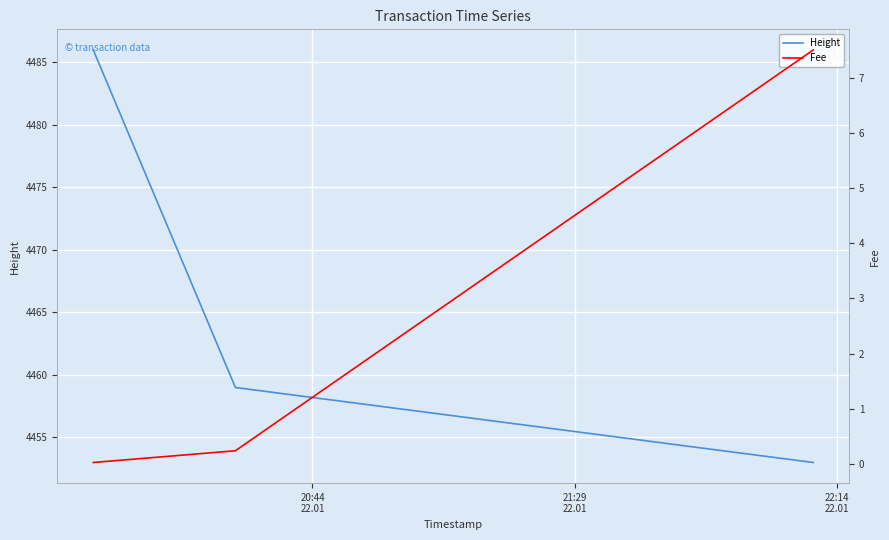

What is the maximum value for Height?

4486